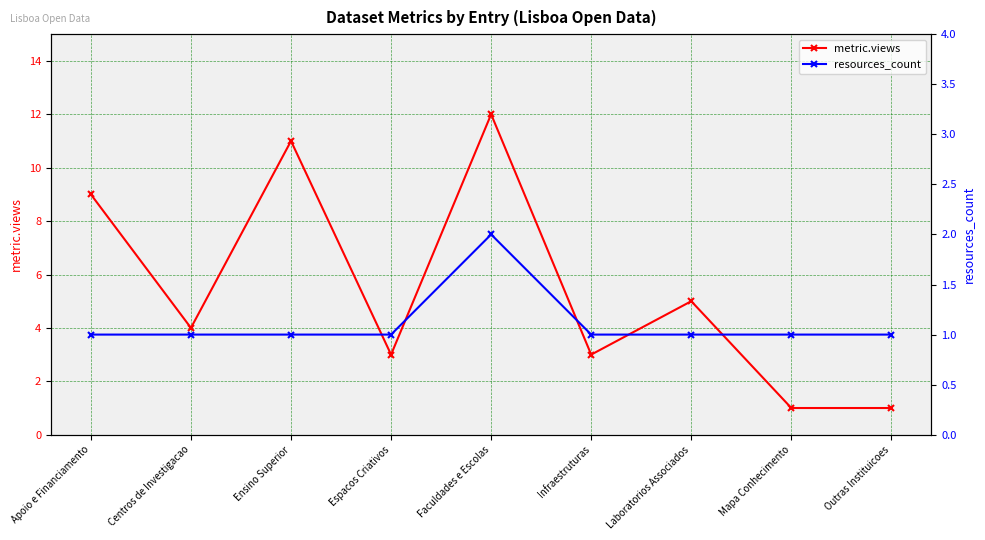

True or false: metric.views and resources_count intersect in this chart.

False